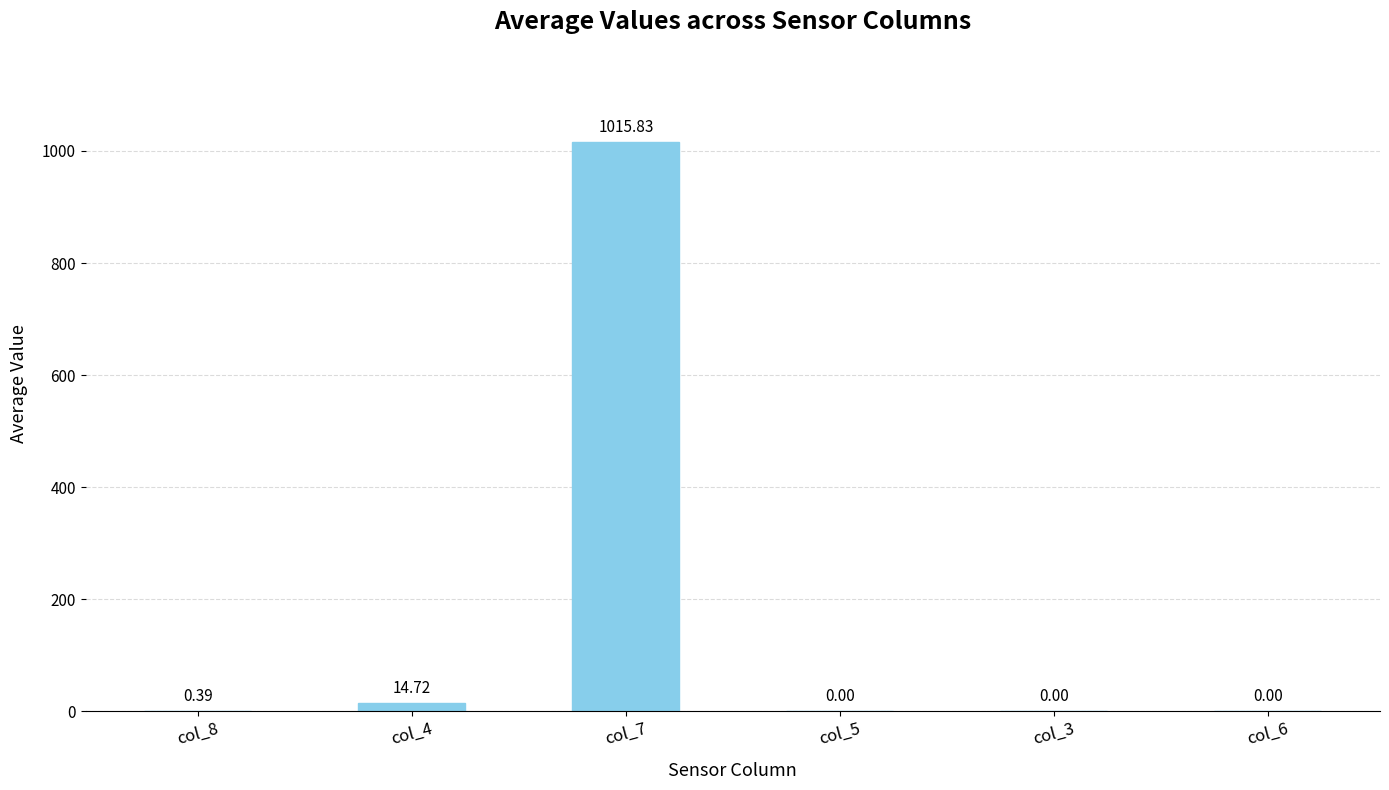

Is it true that the value at col_5 is 0.0?

True